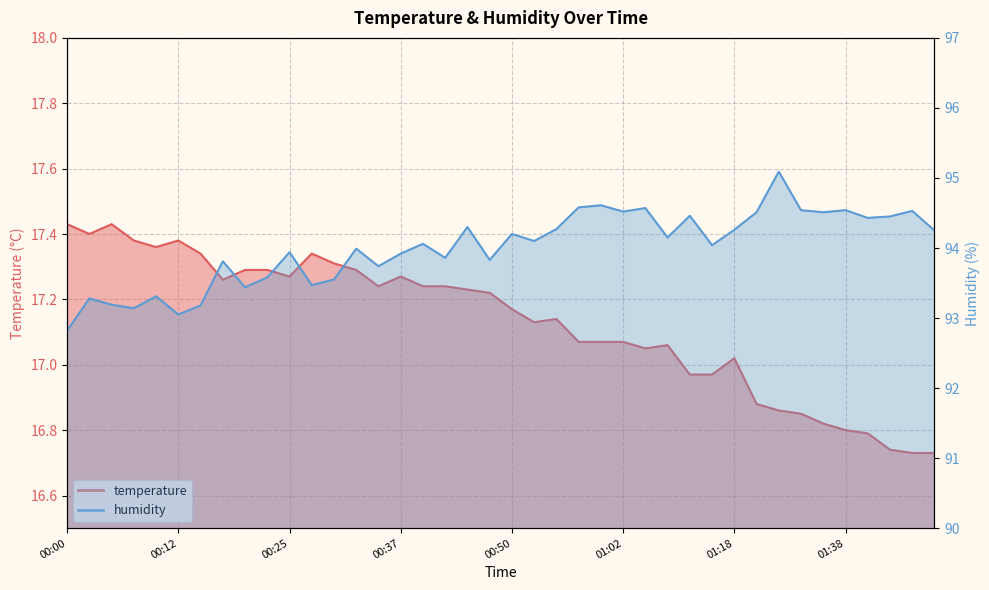

Between 00:22 and 00:17, which is larger?

00:22